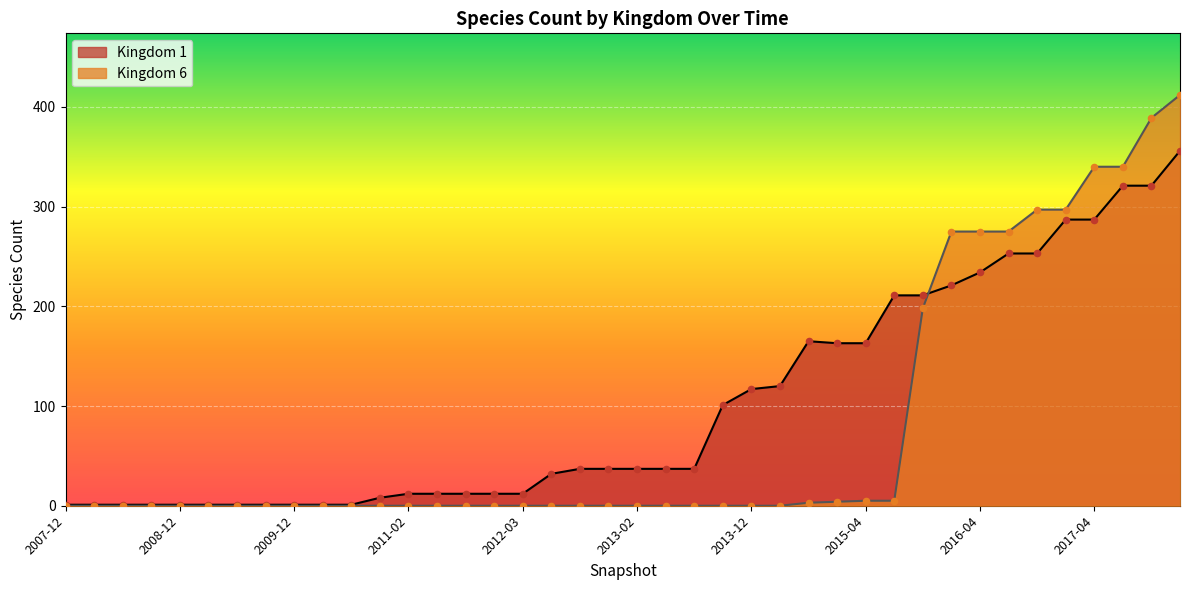

Which series has the largest total across all categories?

Kingdom 1